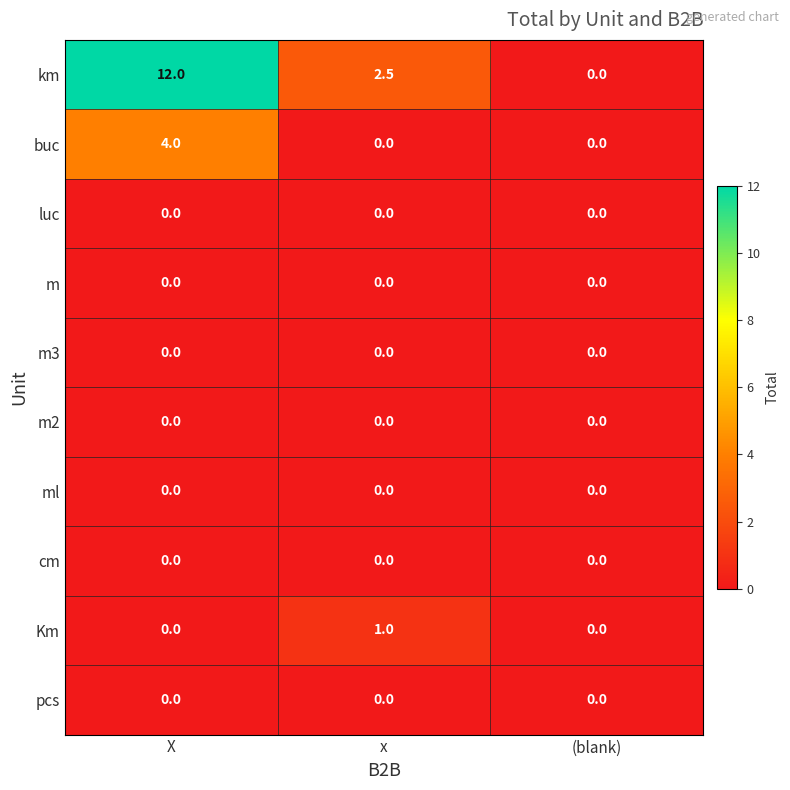

Which series has the largest total across all categories?

km